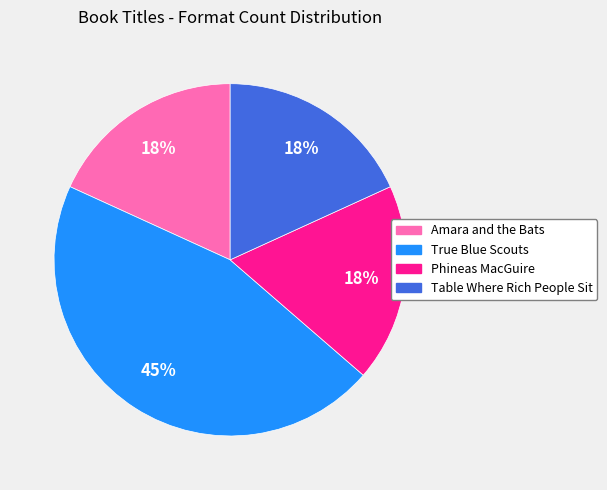

Does any single category account for the majority?

No